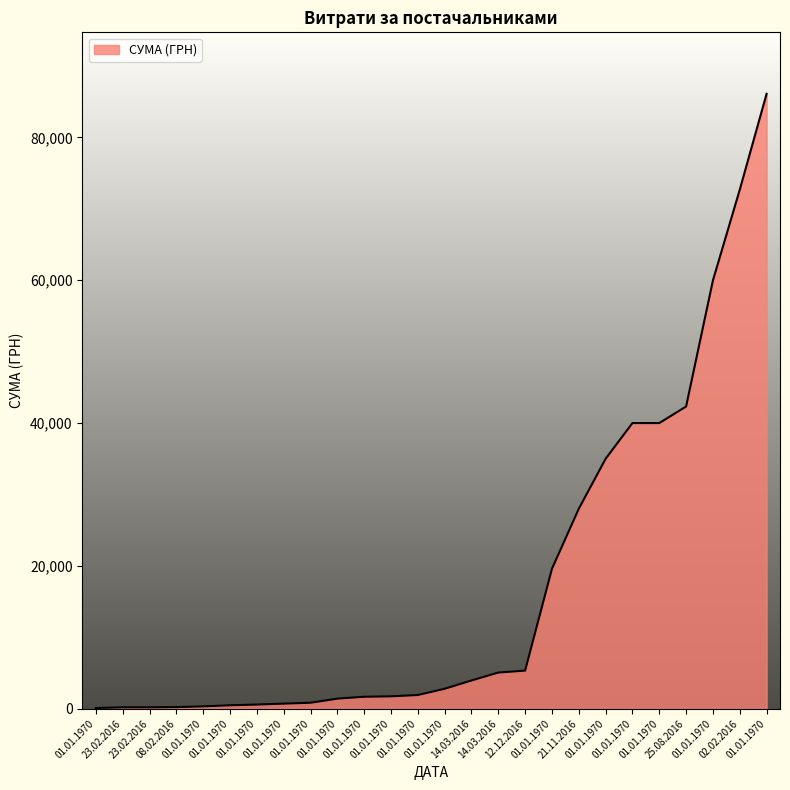

Does the chart display data point markers on the line(s)?

No